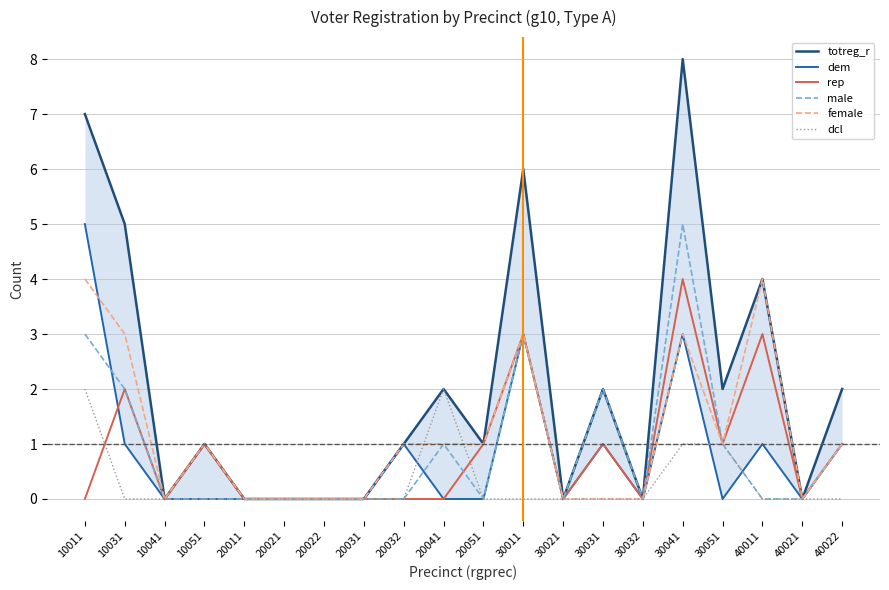

The value of female at 20021 is 0. True or false?

True